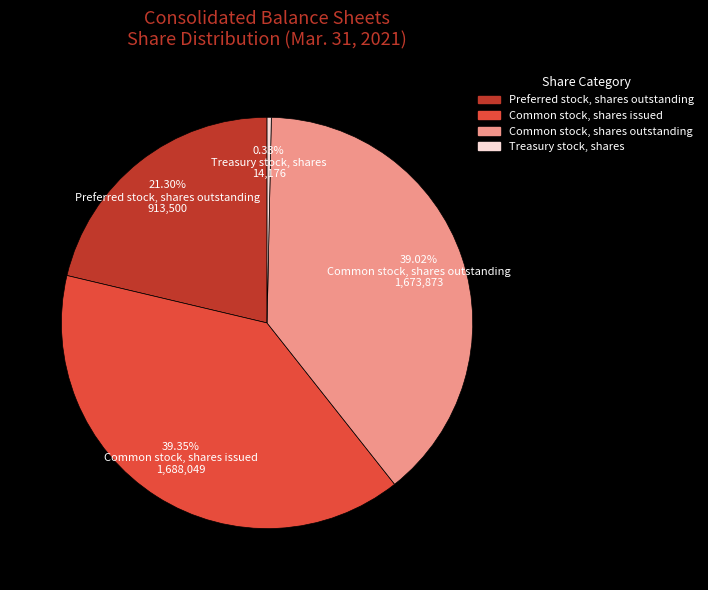

To the nearest percent, what is the difference between the largest and smallest slice percentages?

39%